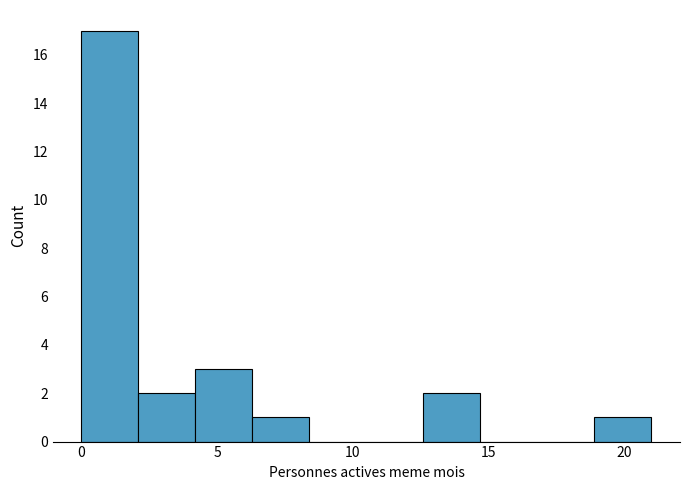

Which range on the x-axis has the tallest bar?

0.0 to 2.1